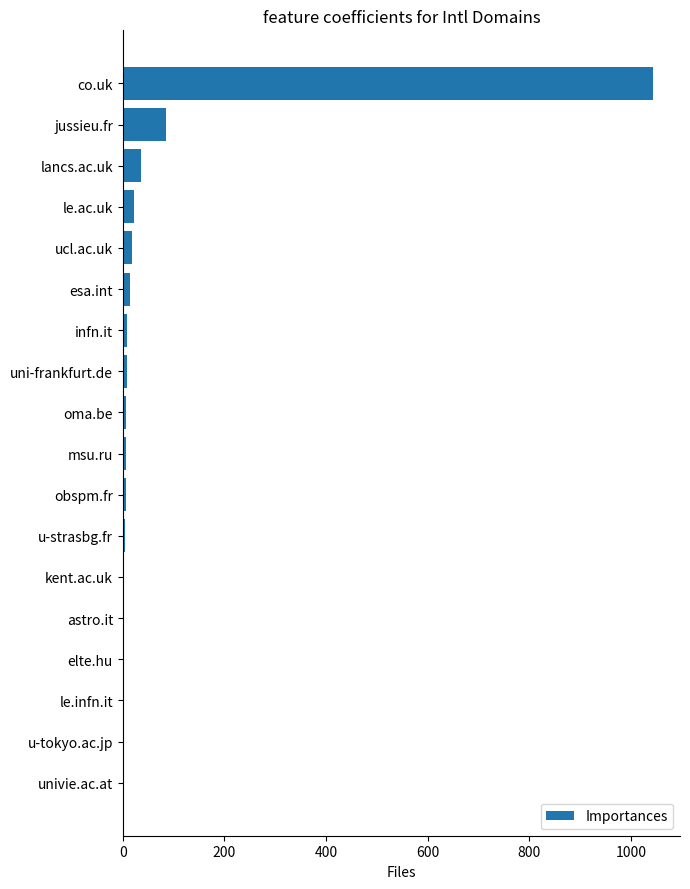

What is the maximum value shown in the chart?

1044